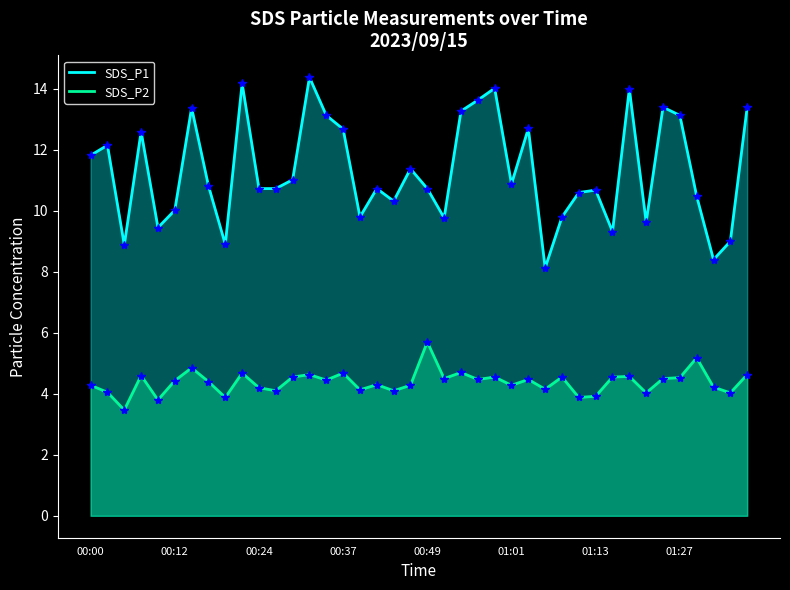

Which series has the widest spread of values?

SDS_P1